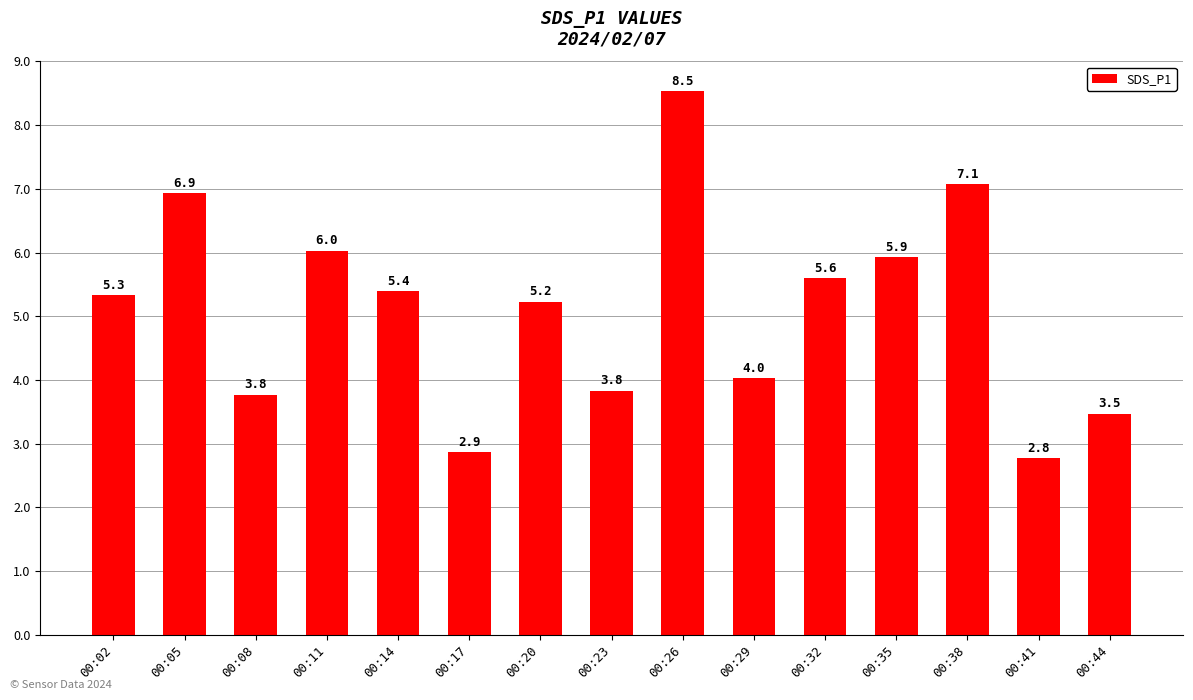

Reading right to left, what are all the values shown in this chart?

00:44=3.5	00:41=2.8	00:38=7.1	00:35=5.9	00:32=5.6	00:29=4.0	00:26=8.5	00:23=3.8	00:20=5.2	00:17=2.9	00:14=5.4	00:11=6.0	00:08=3.8	00:05=6.9	00:02=5.3